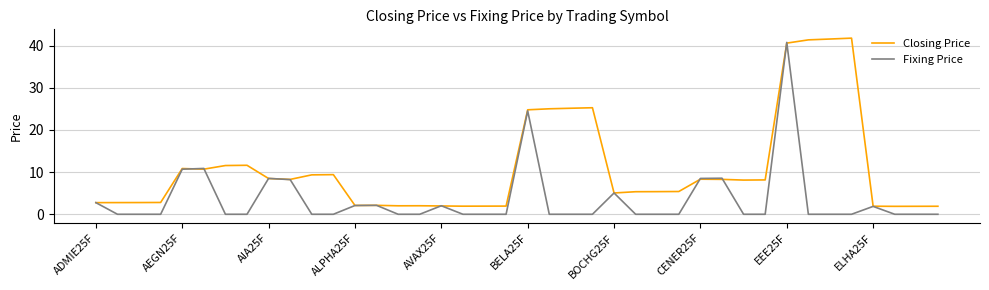

Rank the series by their average value, from highest to lowest.

Closing Price, Fixing Price